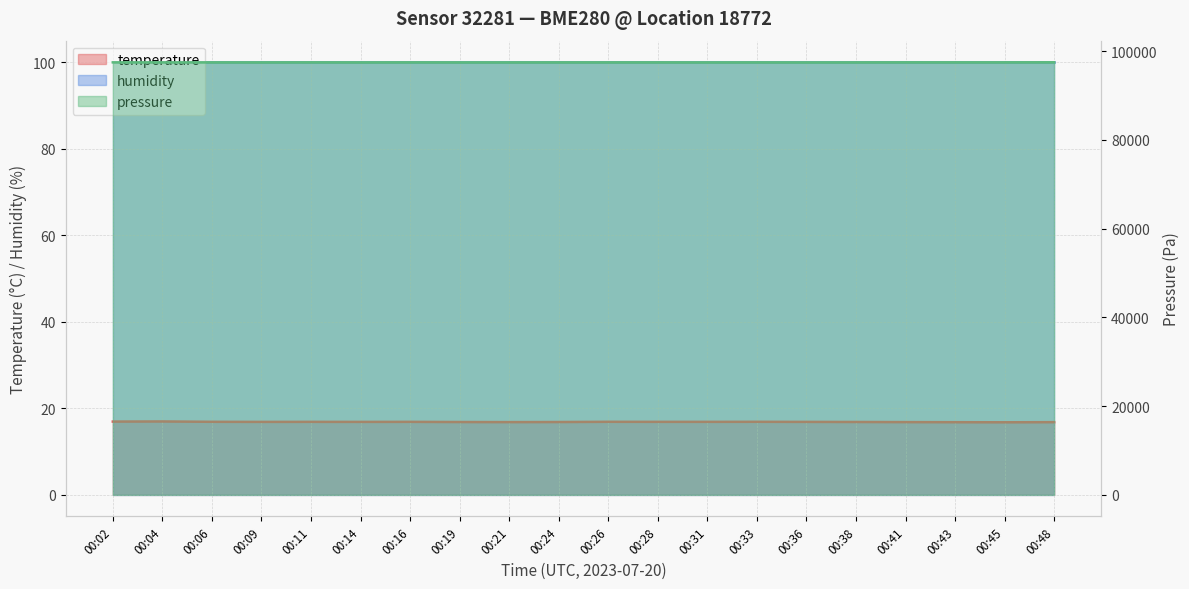

How many interior local peaks (higher than both neighbors) does the data have?

5